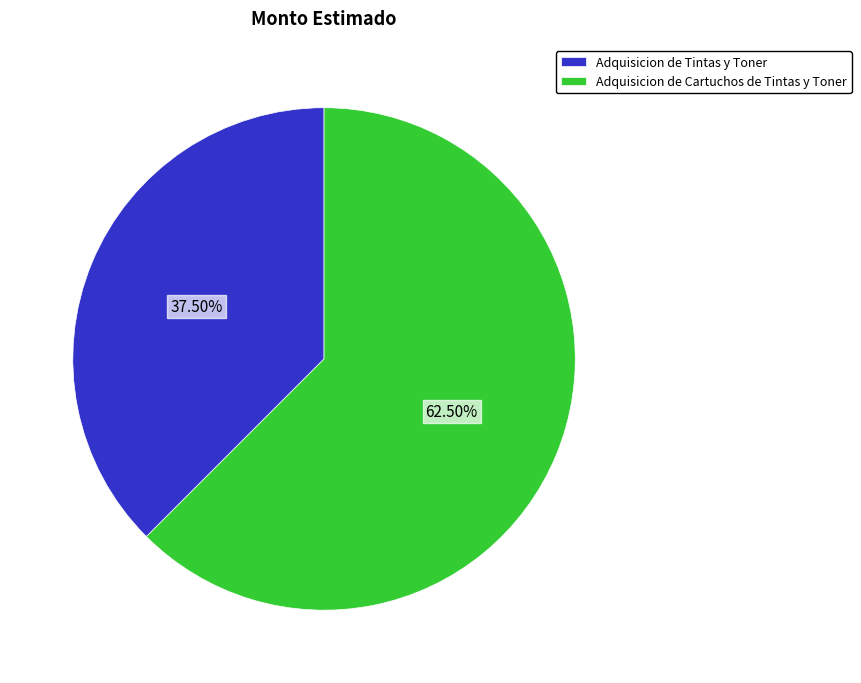

Rank the categories by value from highest to lowest.

Adquisicion de Cartuchos de Tintas y Toner, Adquisicion de Tintas y Toner